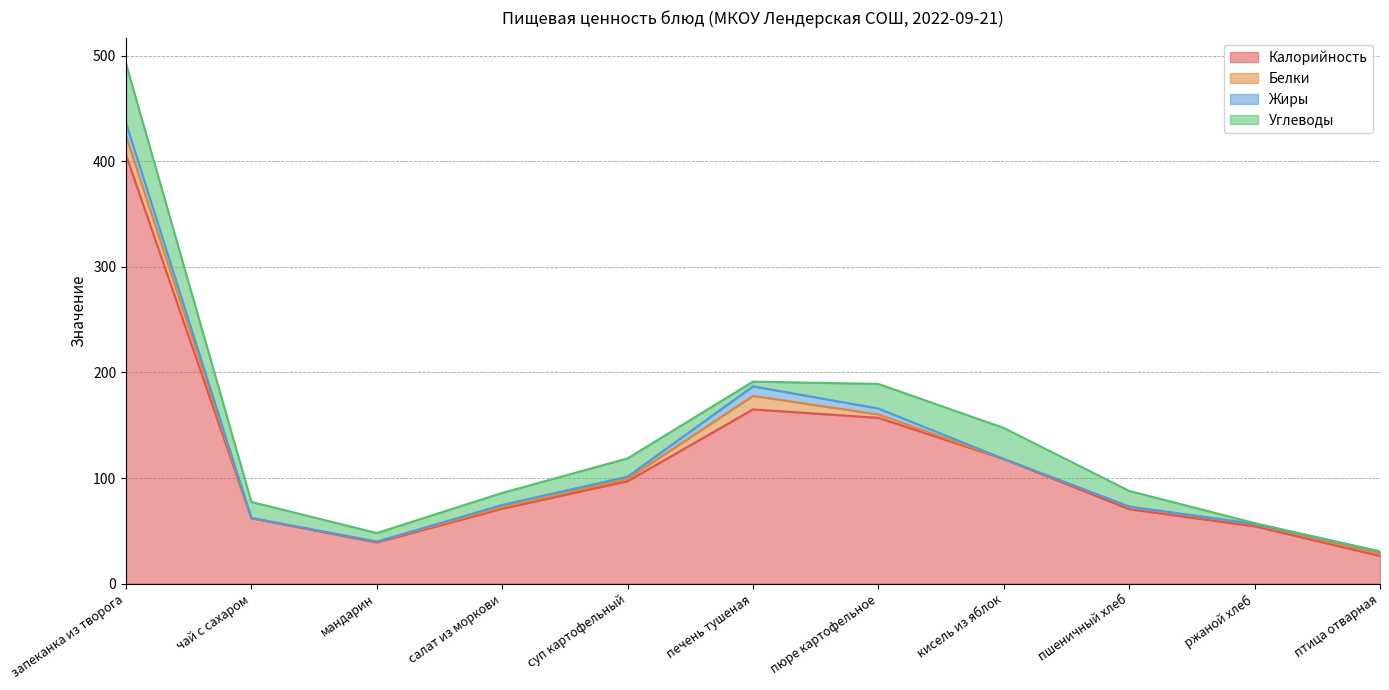

Where is the first local maximum for Жиры?

салат из моркови